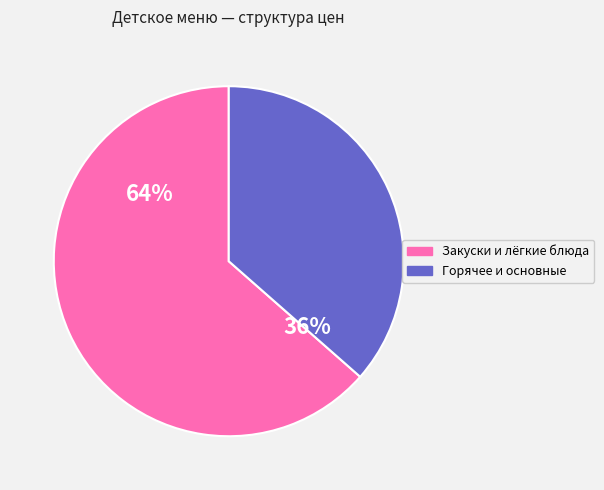

How many slices are in this pie chart?

2